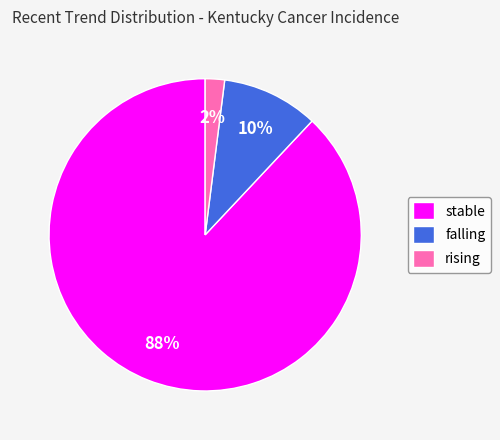

What is the smallest slice in the pie chart?

rising